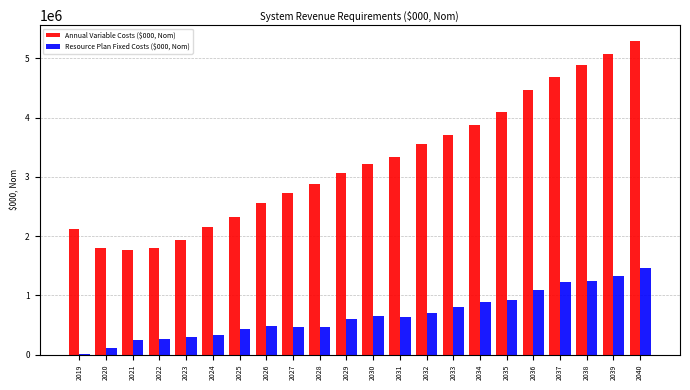

Which series has the largest total across all categories?

Annual Variable Costs ($000, Nom)